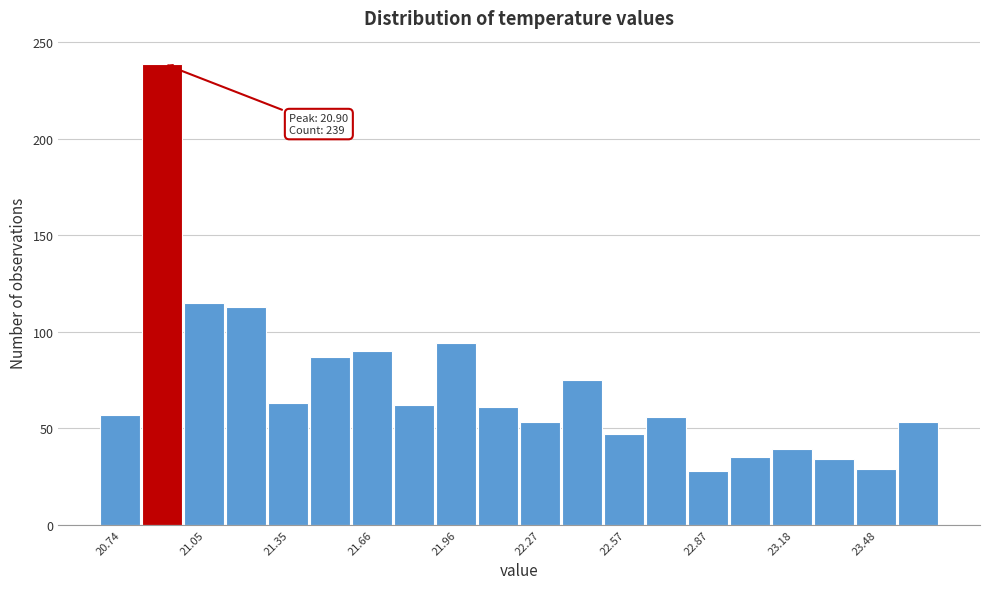

Read against the x-axis, roughly where is the centre of the tallest bar?

20.90